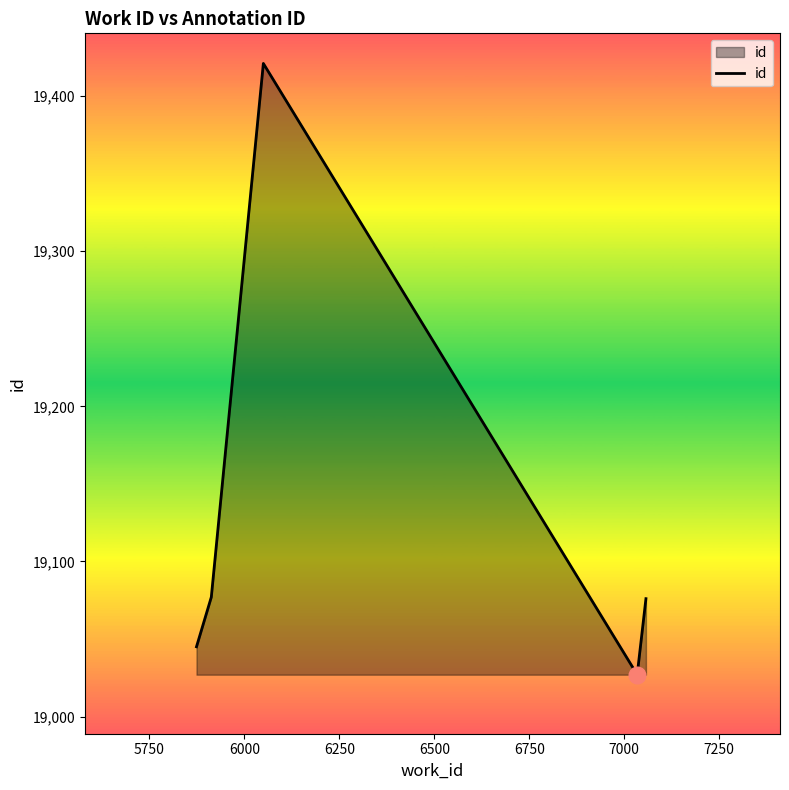

How many lines are shown in the chart?

1